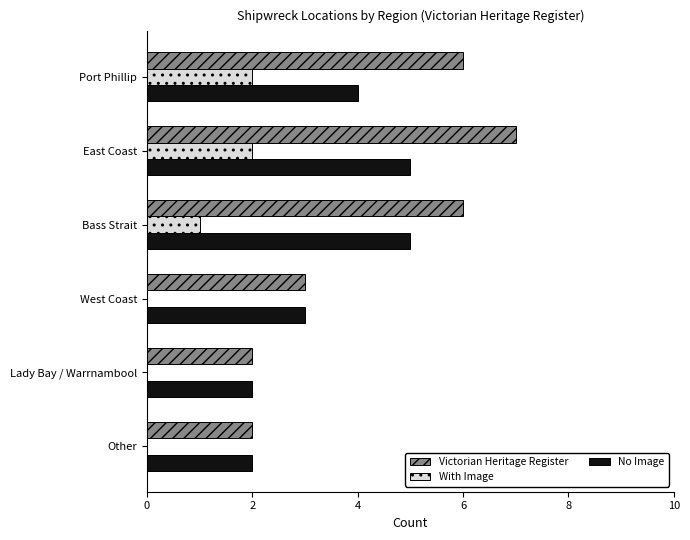

What is the sum of all No Image values?

21